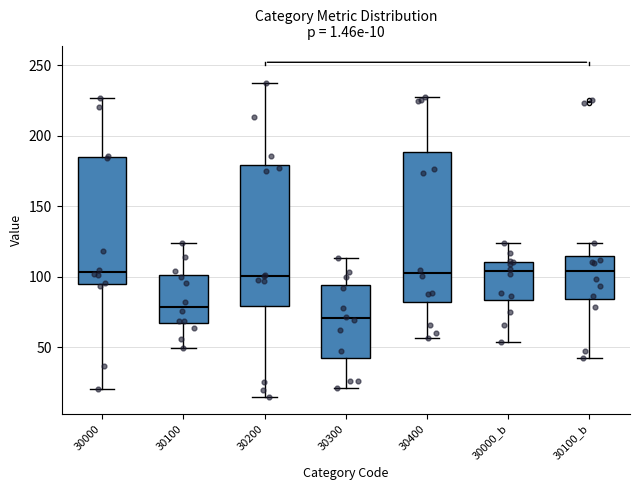

Comparing the boxes themselves (not the whiskers), which one is the tallest?

30400